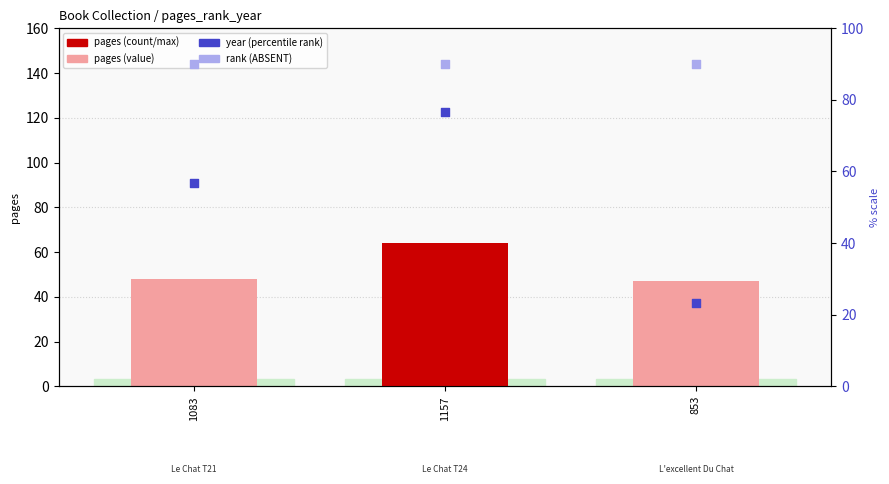

Which series has the largest total across all categories?

rank (ABSENT)